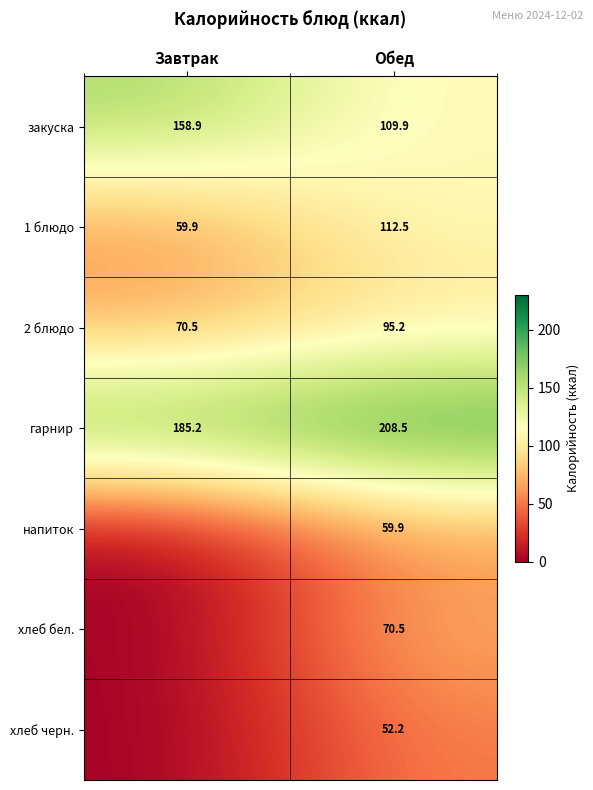

At which label does 2 блюдо first exceed 95?

Обед